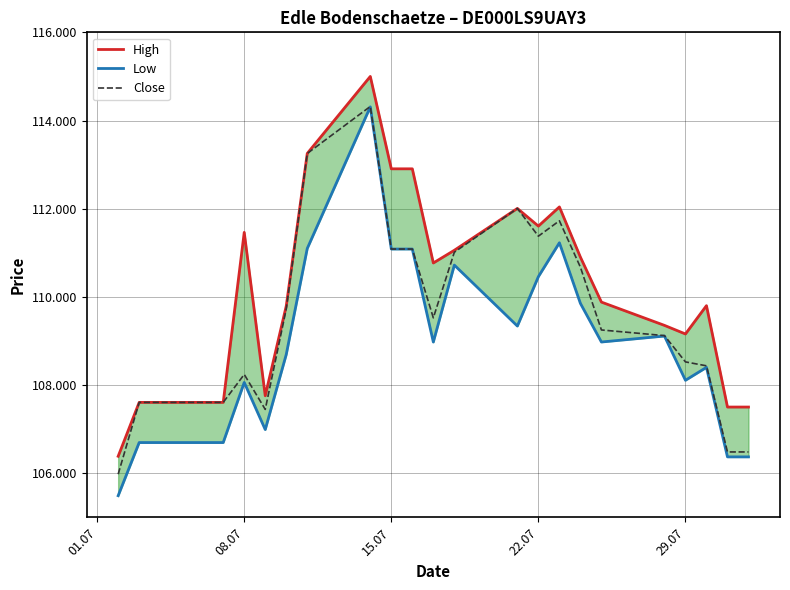

Count the number of data series in this chart.

3